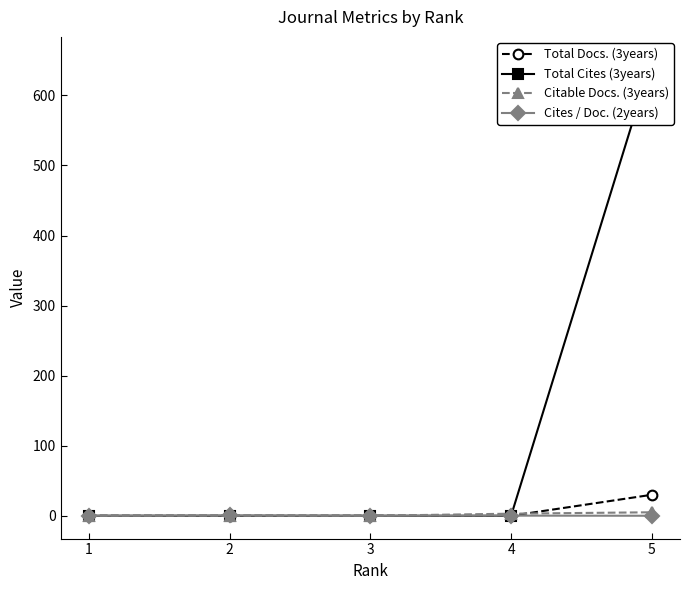

Which series changed the most between 1 and 3?

Total Docs. (3years)